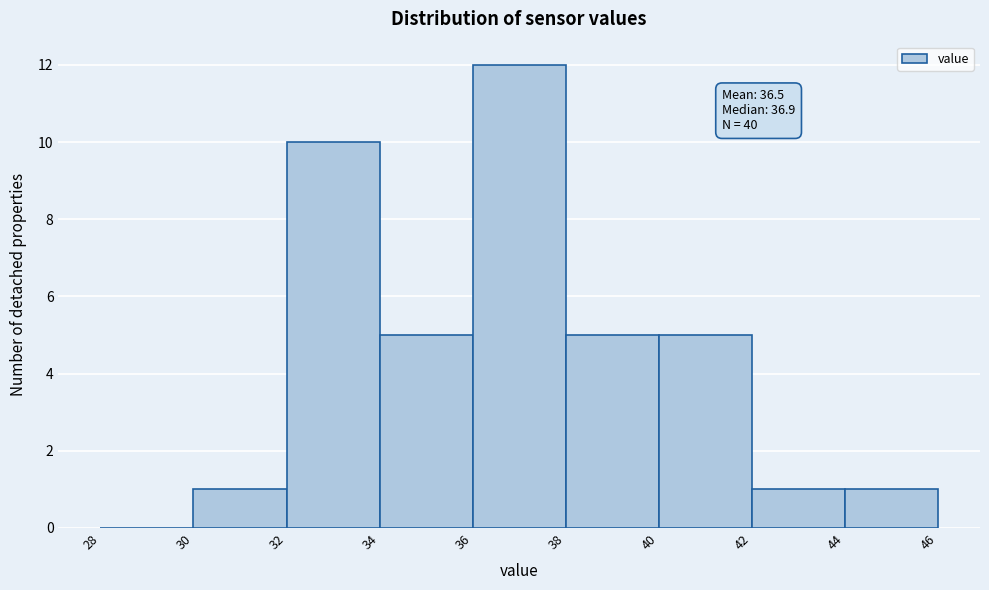

Which range on the x-axis has the tallest bar?

36 to 38